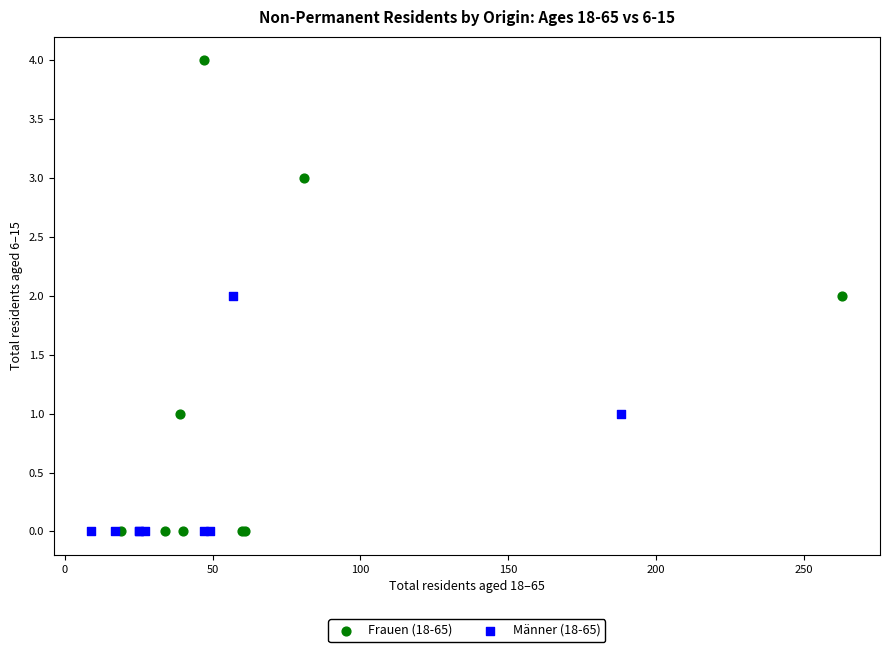

Which series contains the highest Y value?

Frauen (18-65)